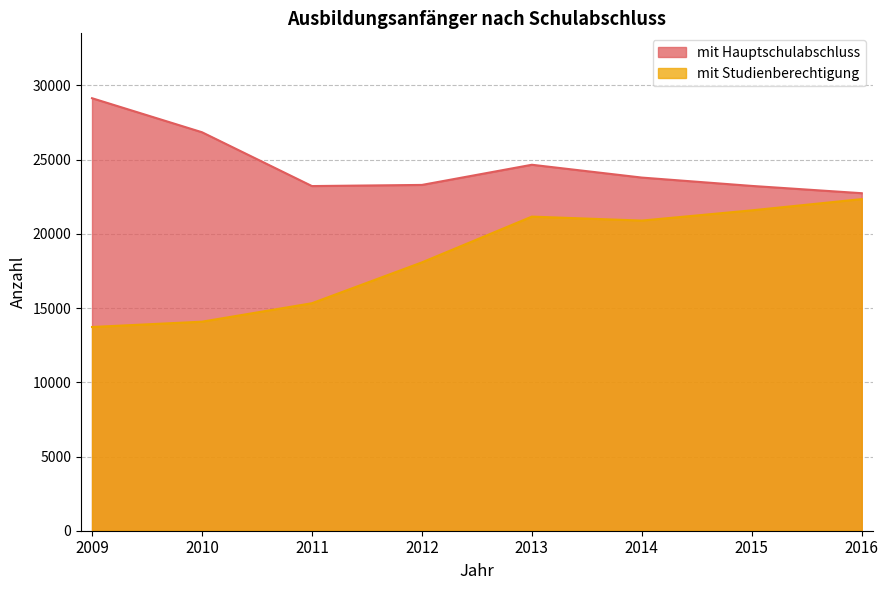

Reading left to right, list all the values displayed in this chart.

mit Hauptschulabschluss: 2009=29143	2010=26850	2011=23223	2012=23300	2013=24659	2014=23795	2015=23233	2016=22742
mit Studienberechtigung: 2009=13727	2010=14085	2011=15329	2012=18081	2013=21165	2014=20898	2015=21588	2016=22344